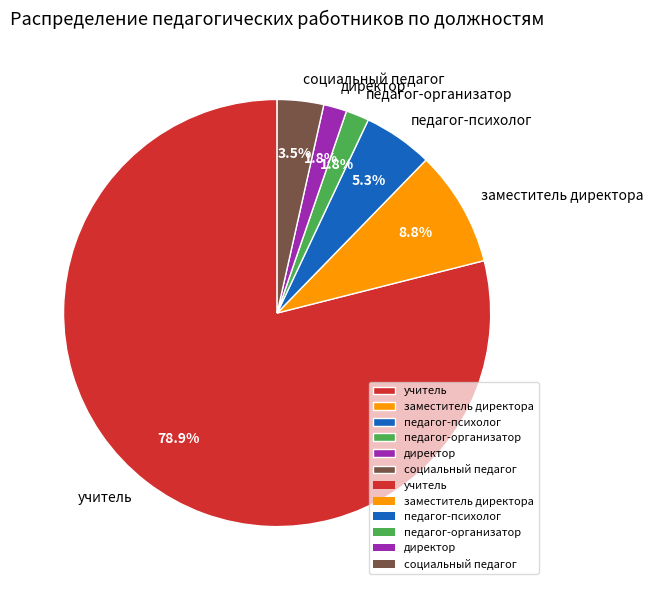

Is учитель the majority of the pie?

Yes